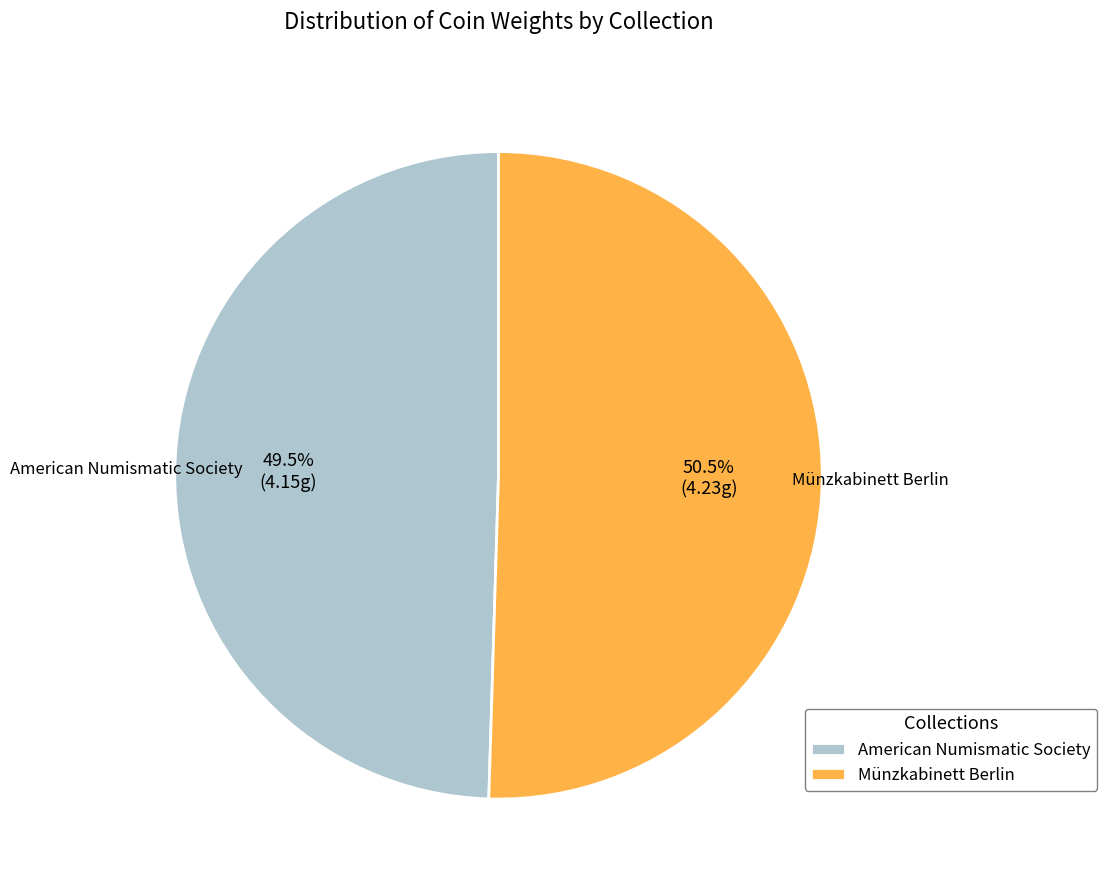

Is there any slice that represents more than half of the pie?

Yes